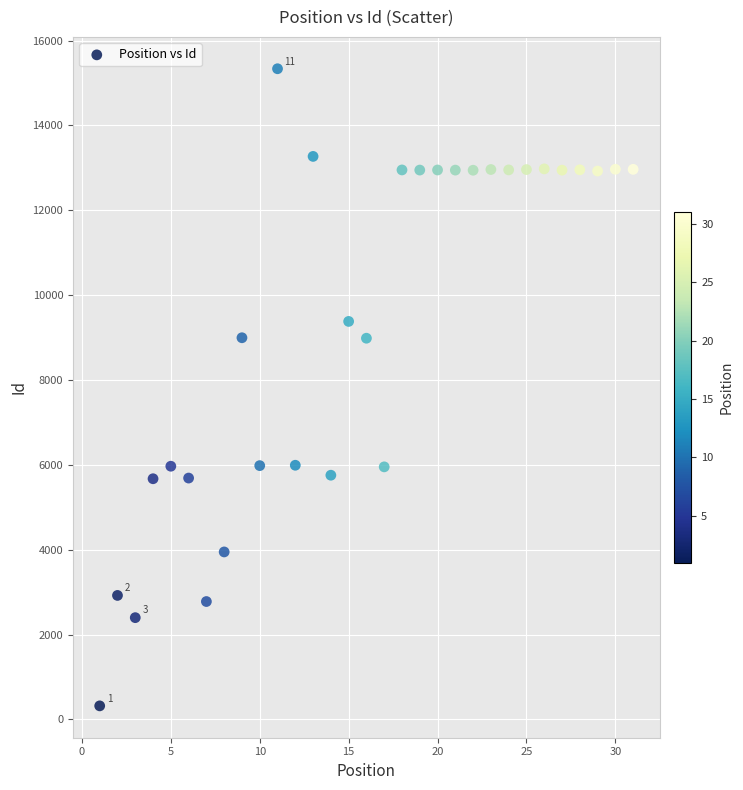

What is the range of X values (max minus min)?

30